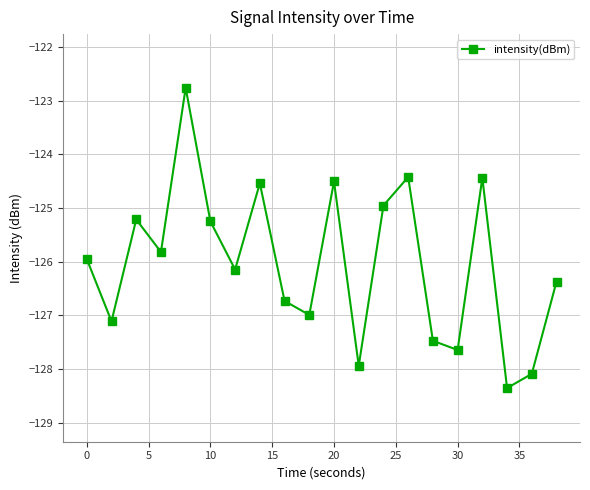

How many interior local valleys (lower than both neighbors) does the data have?

7